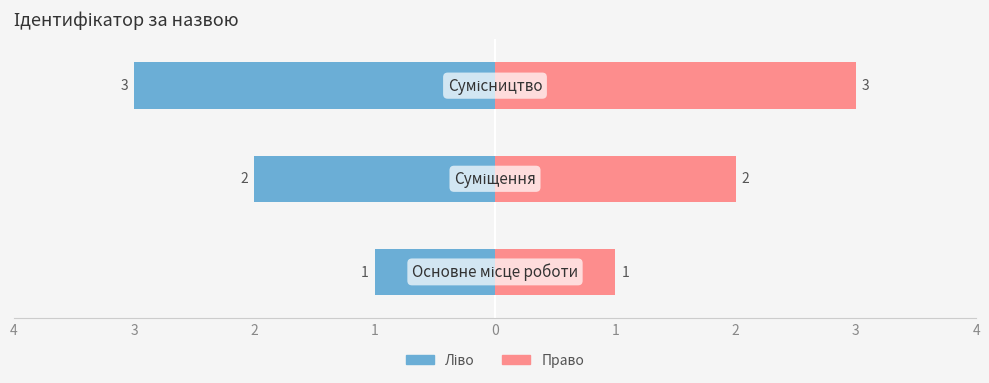

What is the value of the Ідентифікатор (право) bar at the 2nd from the left?

2